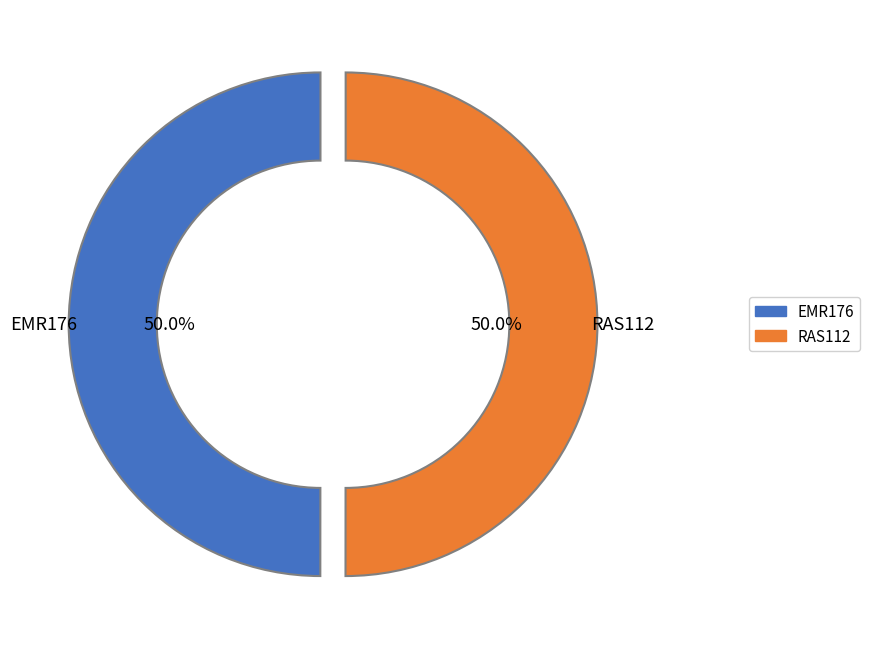

Count the number of slices in the pie.

2